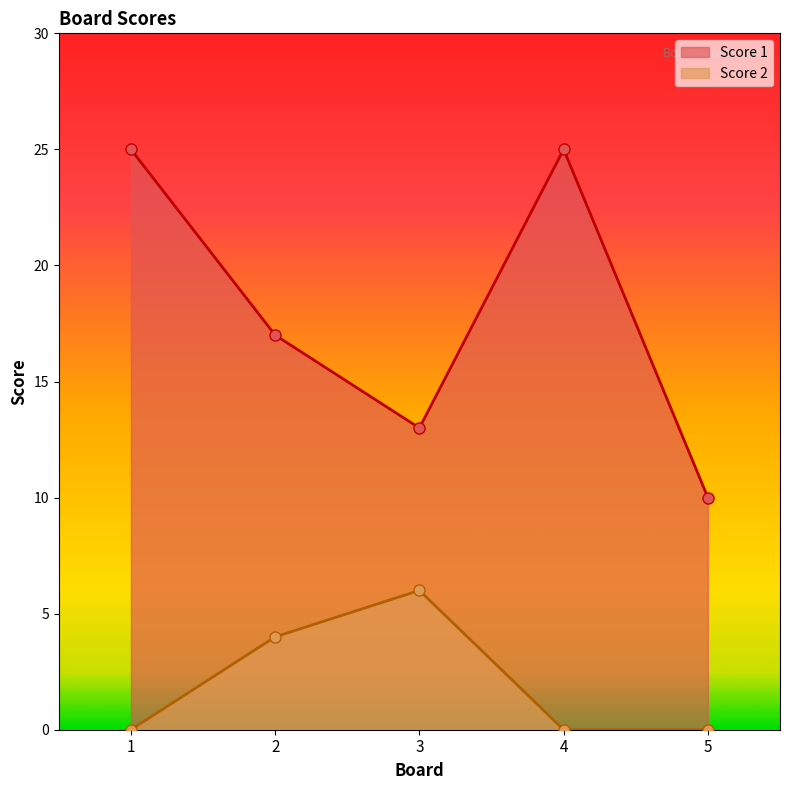

What are all the series names shown in the legend?

Score 1, Score 2